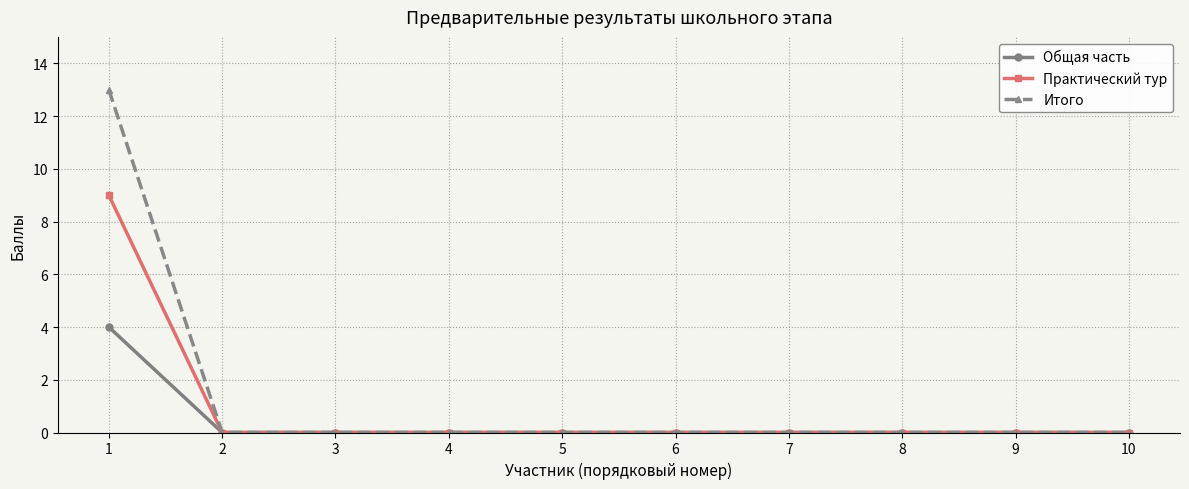

Reading right to left, transcribe all the data shown in this chart.

Общая часть: 0	0	0	0	0	0	0	0	0	4
Практический тур: 0	0	0	0	0	0	0	0	0	9
Итого: 0	0	0	0	0	0	0	0	0	13